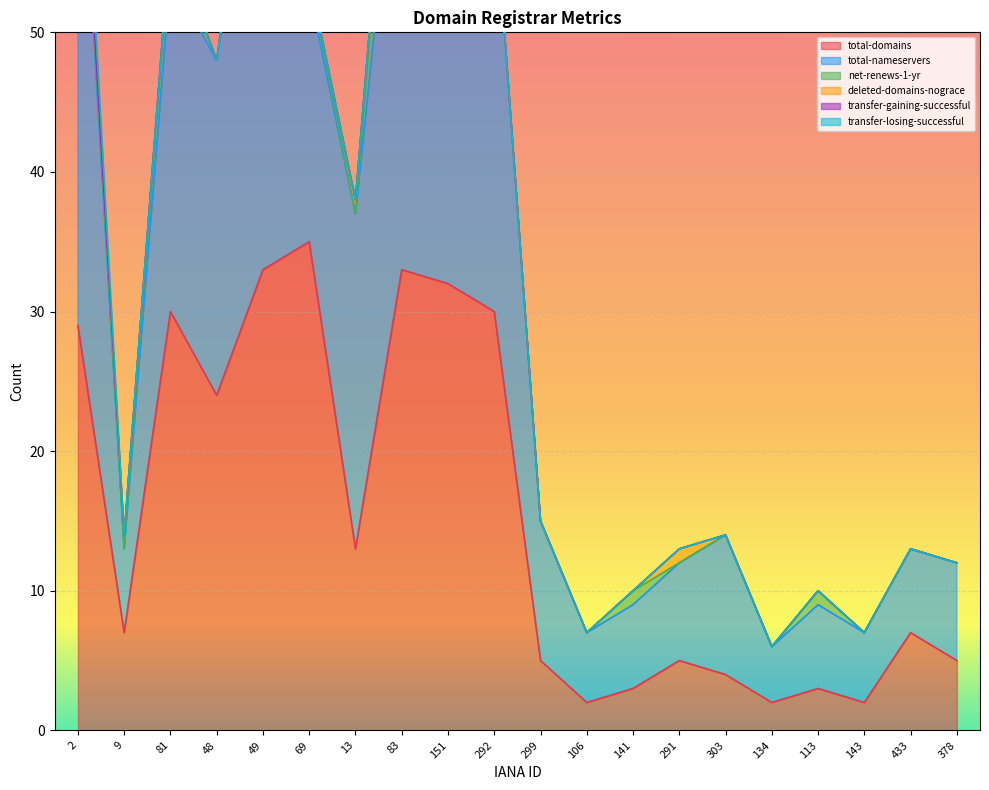

True or false: deleted-domains-nograce has more than 0 points higher than both neighbors.

True